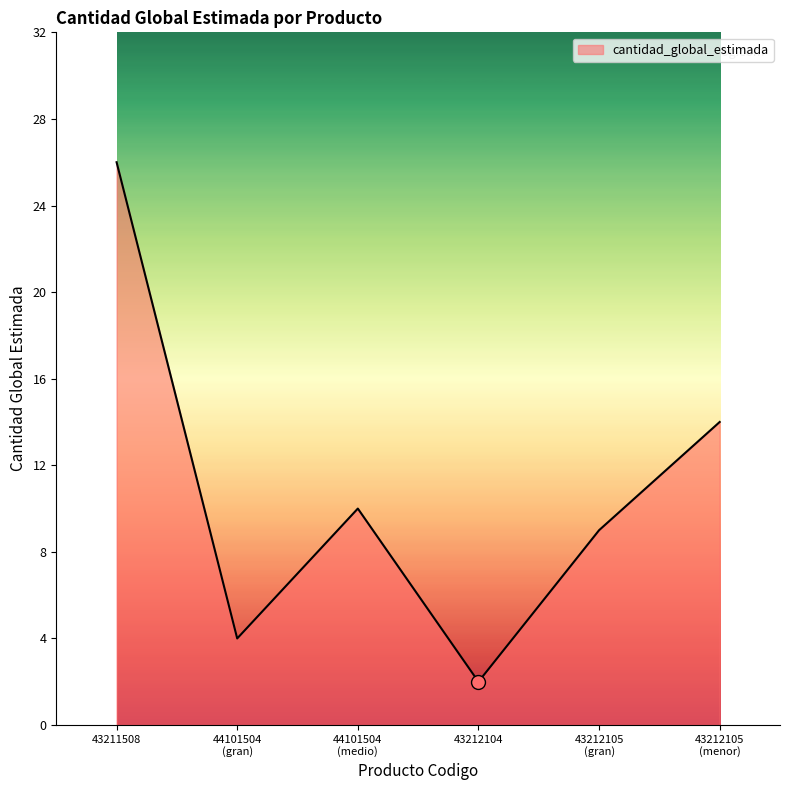

What is the greatest value displayed?

26